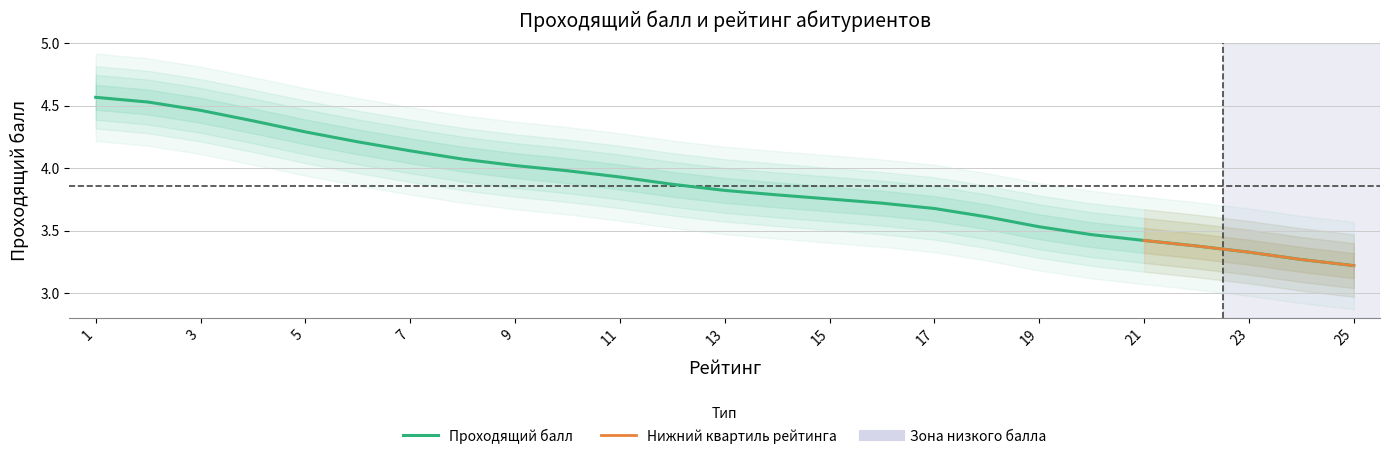

What is the minimum value shown in the chart?

3.2